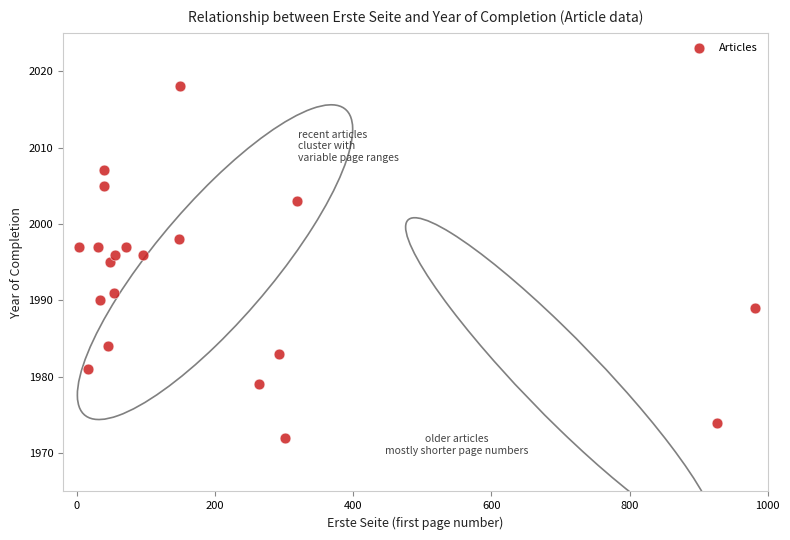

What is the range of X values (max minus min)?

978